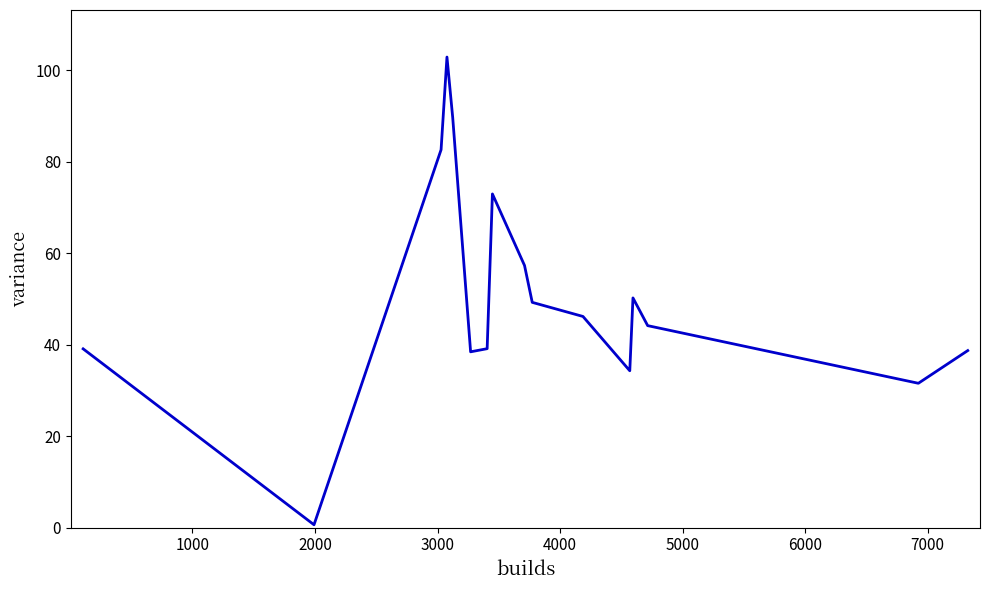

What is the difference between the maximum and minimum values?

102.3